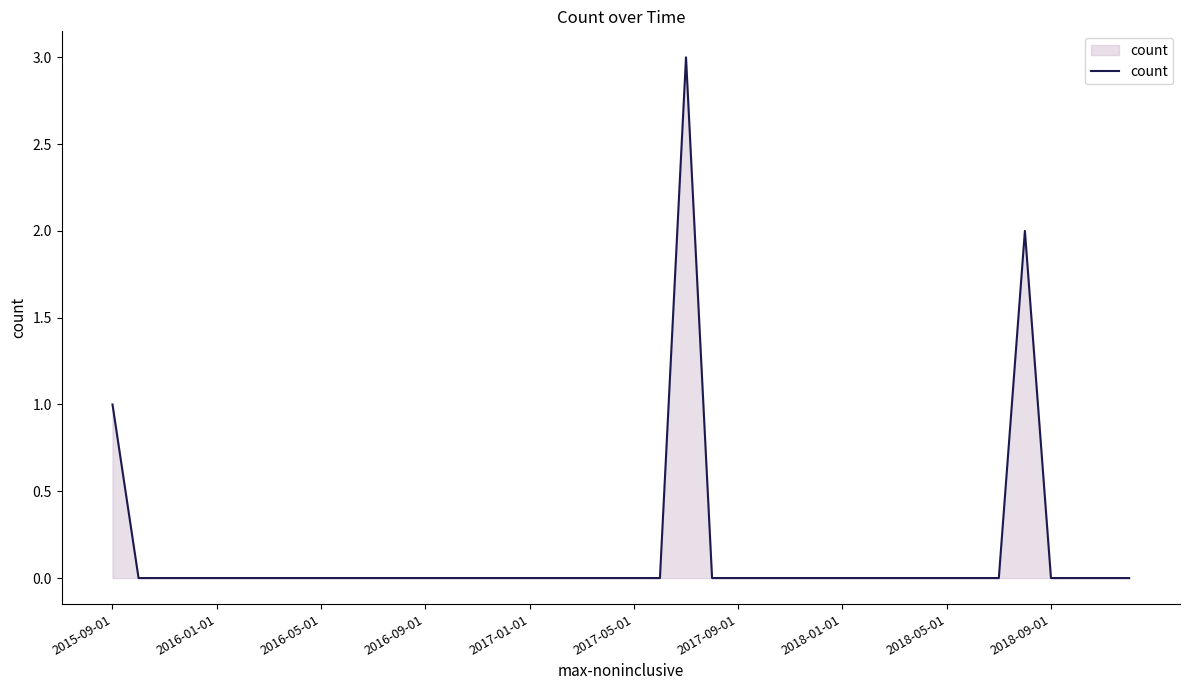

What is the greatest value displayed?

3